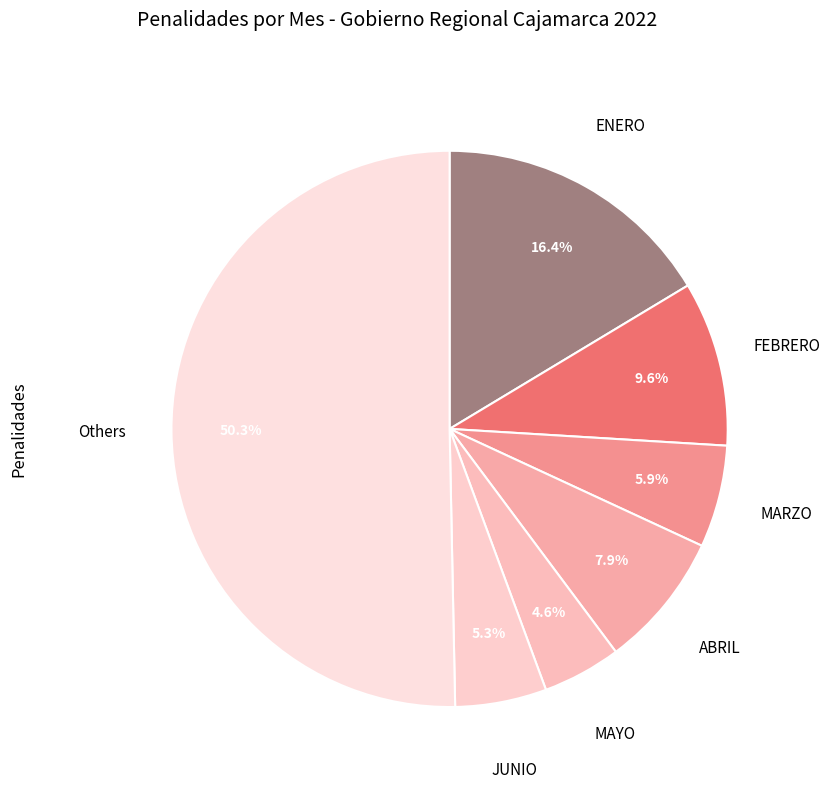

Which slice is the smallest?

MAYO